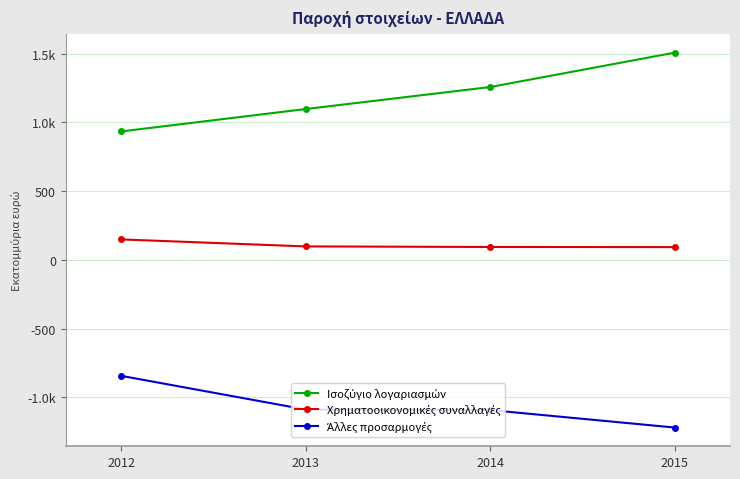

Is it true that Άλλες προσαρμογές equals -1466 at 2012?

False